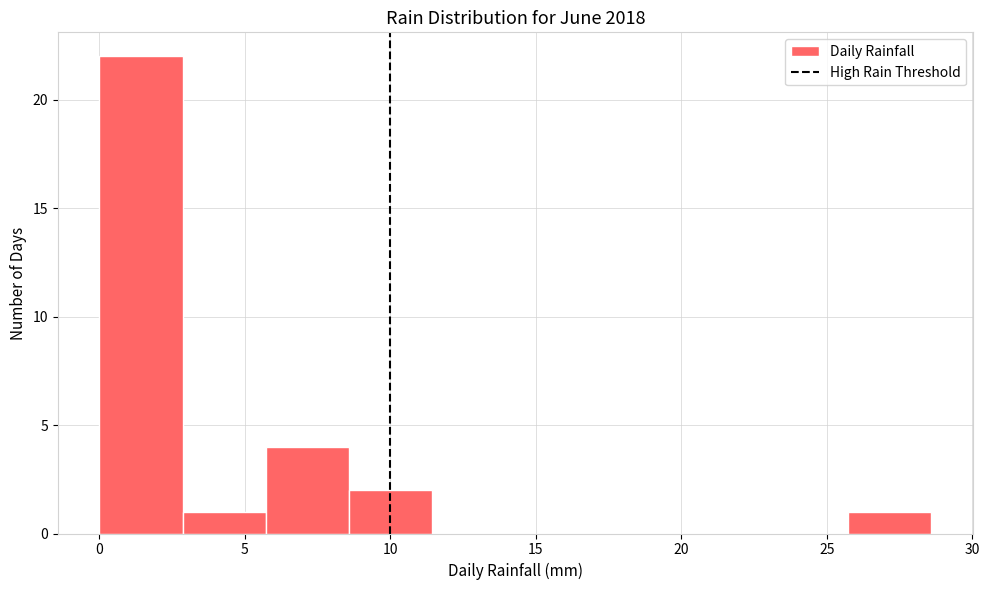

What is the height of the bar covering 0.0 to 3.0 on the x-axis? Neither the bar edges nor the heights are printed on the chart, so give them approximately, as read against the axes.

22